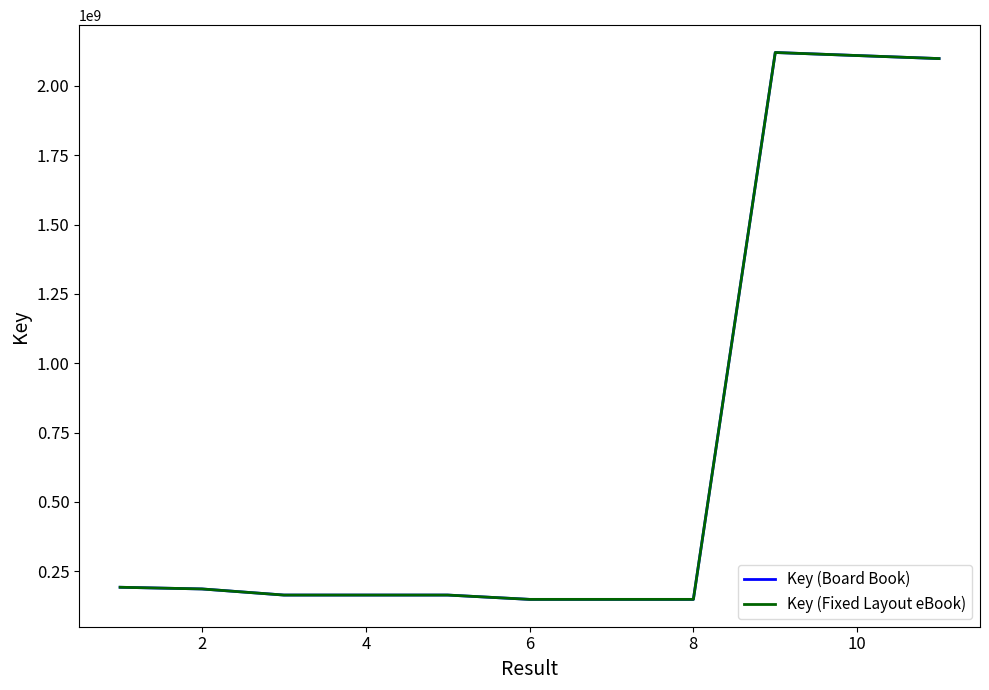

Is this an area chart (filled region under the line)?

No